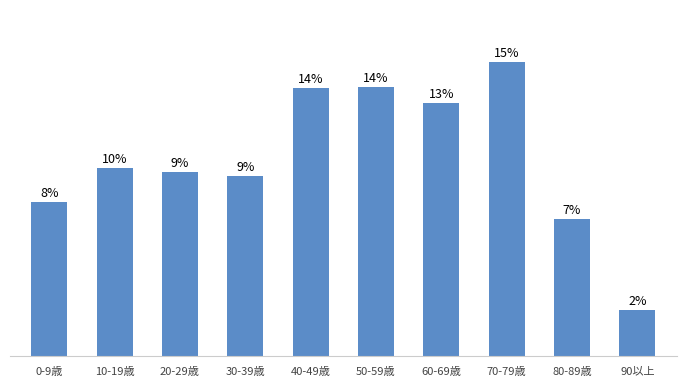

Does the chart contain any negative values?

No